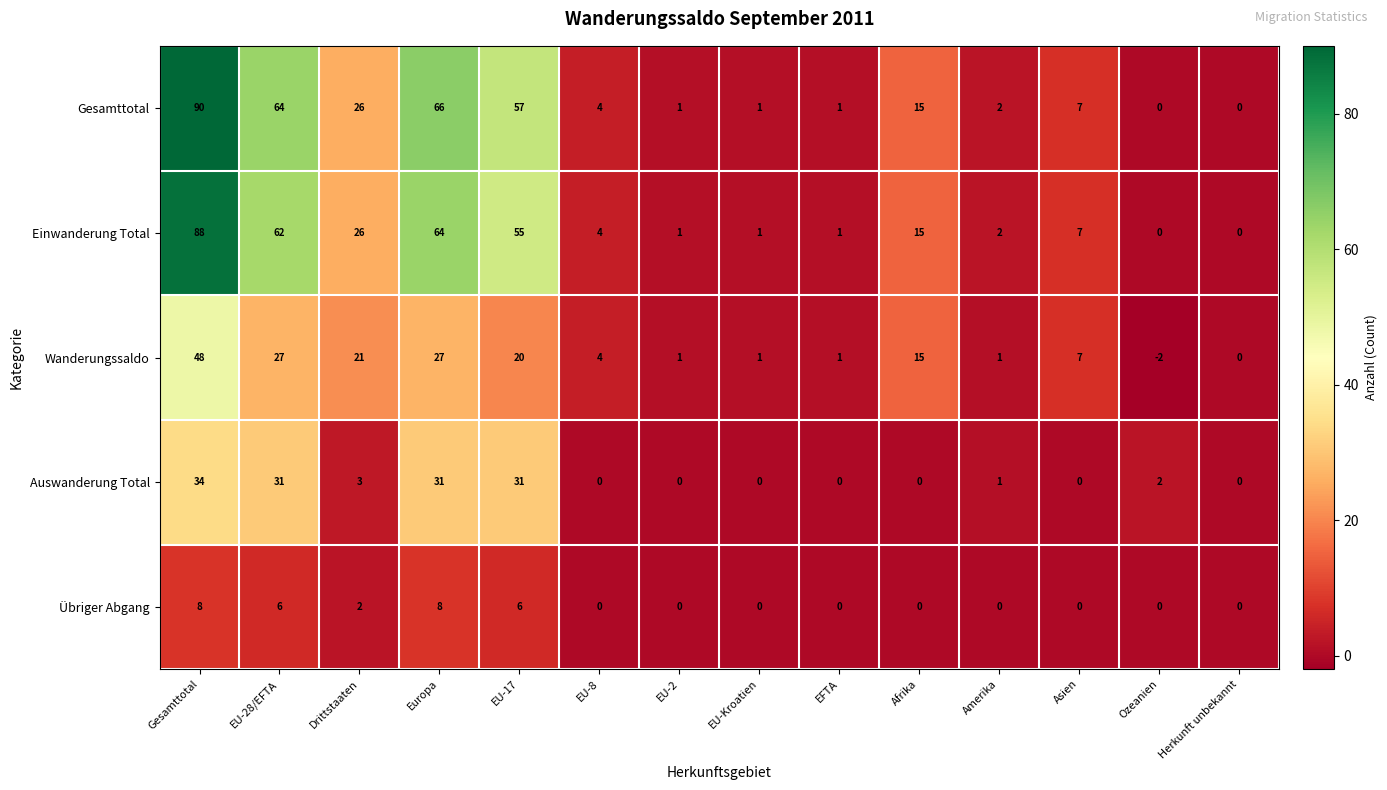

What is the greatest value displayed?

90